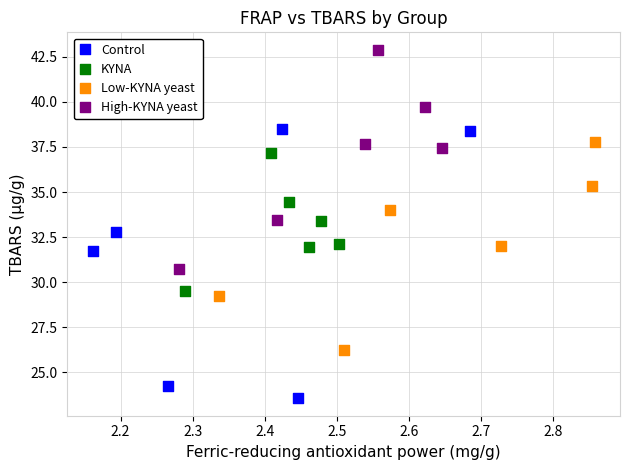

Which series contains the highest Y value?

High-KYNA yeast